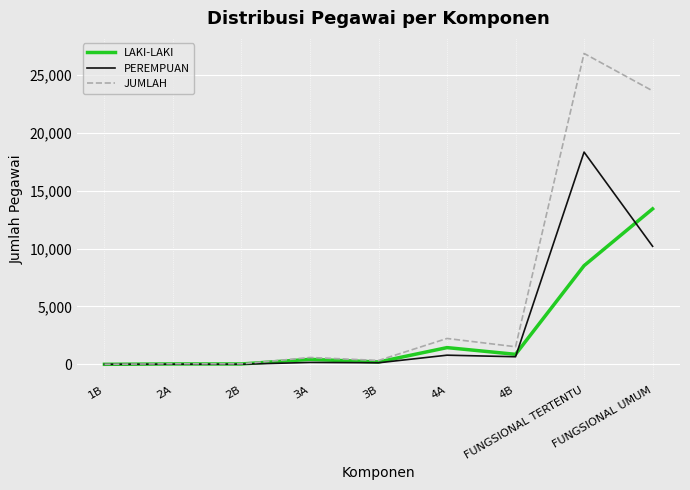

What is the maximum value shown in the chart?

26847